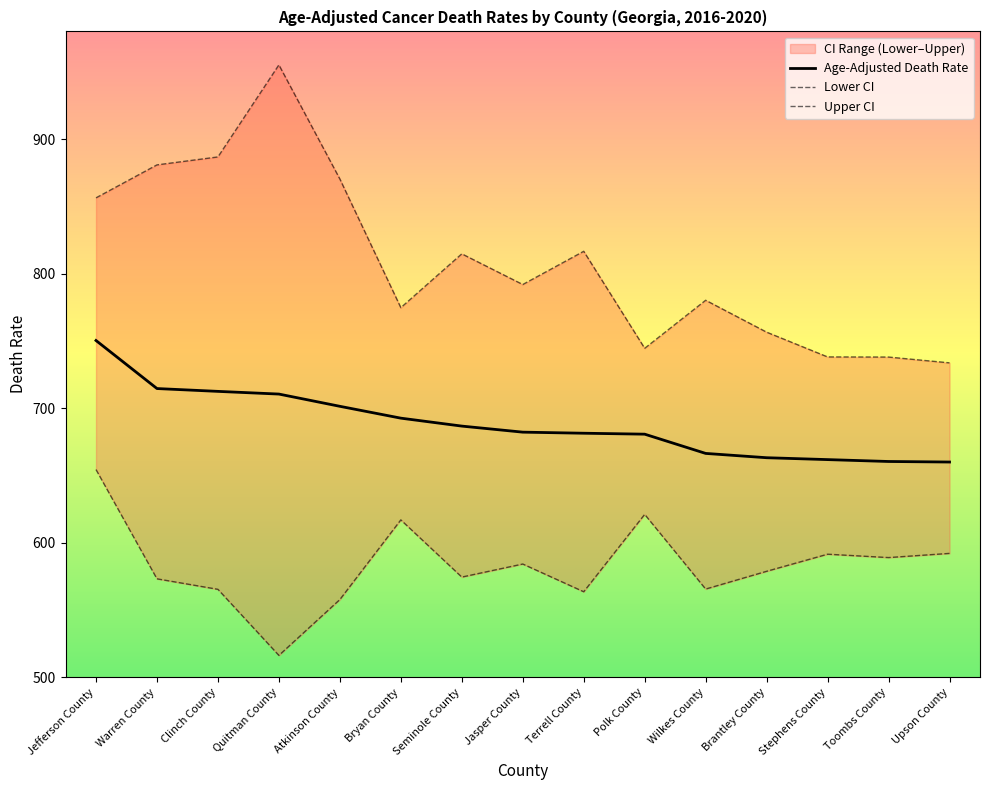

What is the difference between the maximum and minimum values in the Lower CI series?

138.1